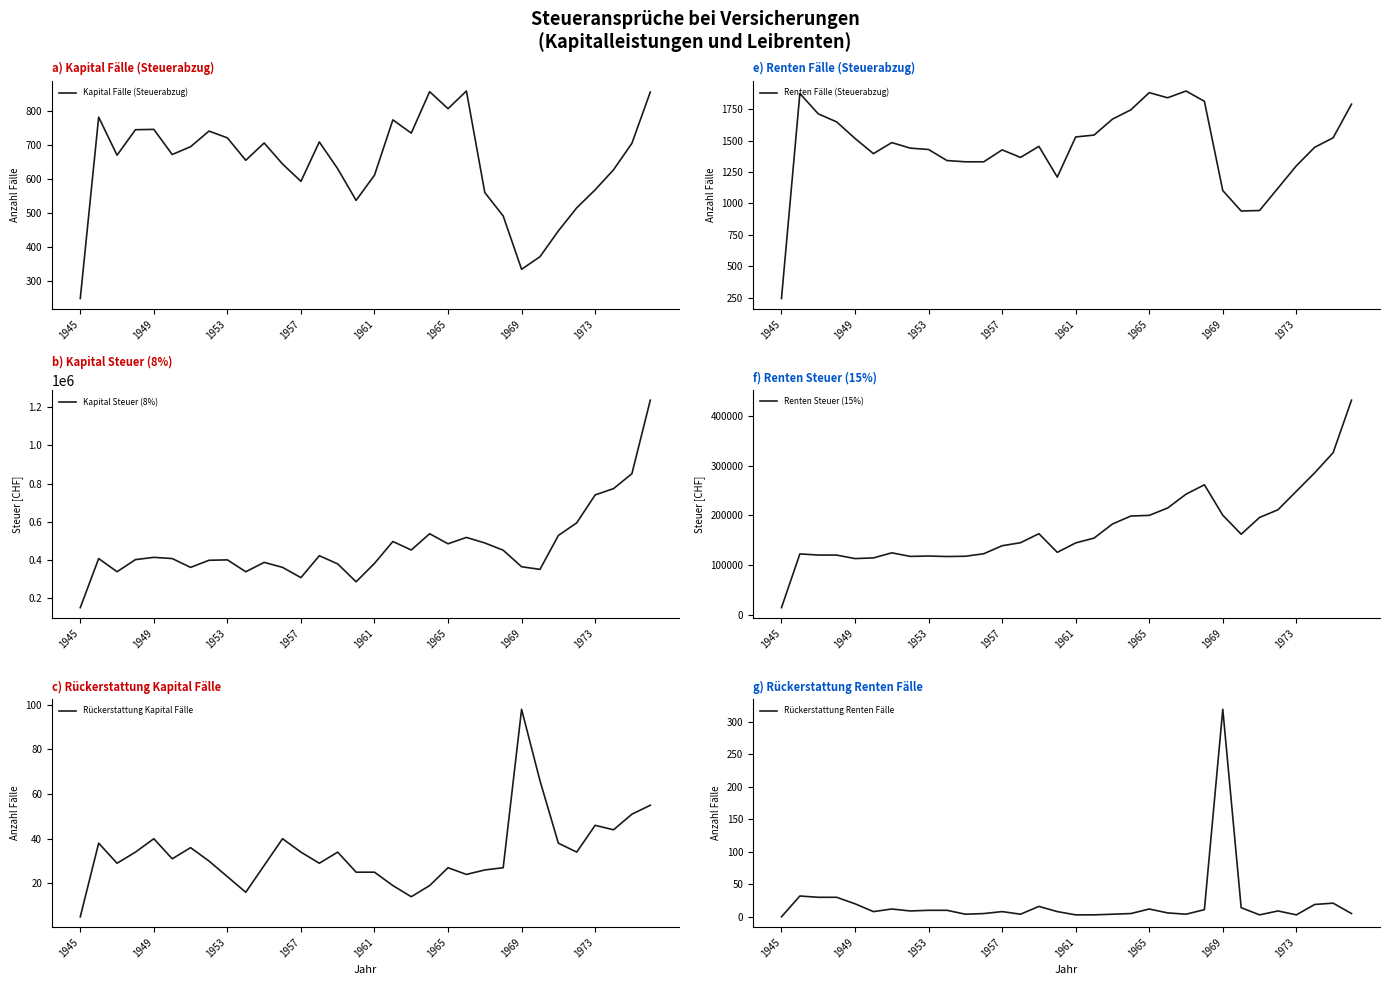

Read the Renten Fälle (Steuerabzug) value at 11, to the nearest 50.

1350